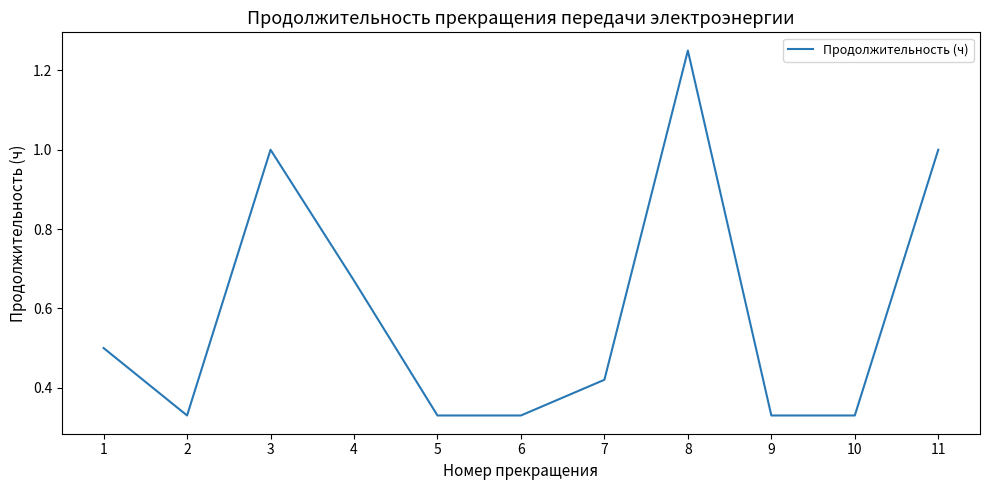

What is the sum of all values?

6.5